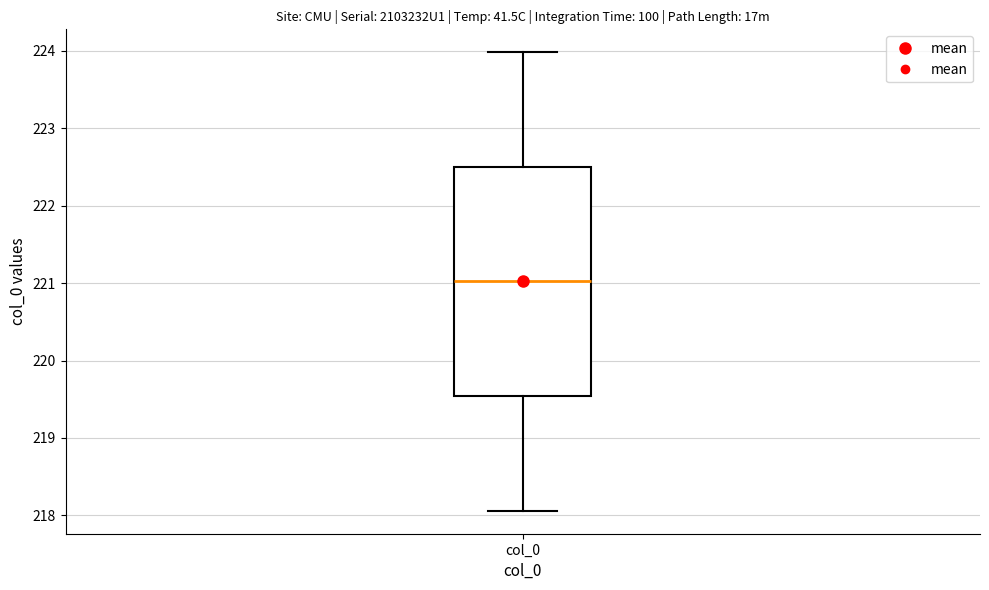

Where is the lower edge of the box for col_0 on the y-axis? The values are not printed on the chart, so give them approximately, as read against the axis.

219.5